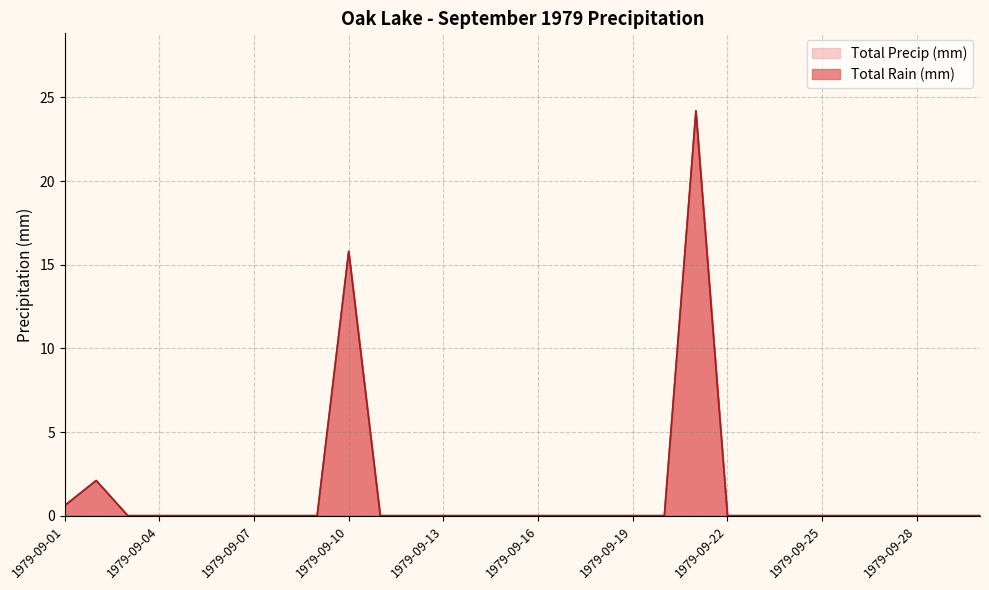

How many categories are shown in the chart?

30